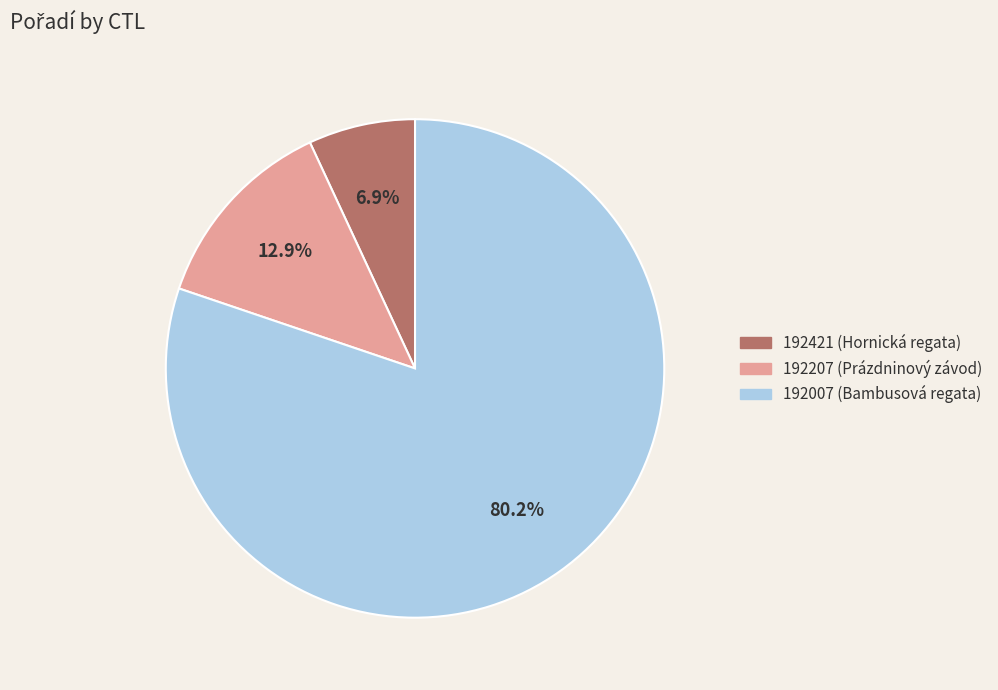

To the nearest percent, what percentage of the pie is 192421 (Hornická regata)?

7%